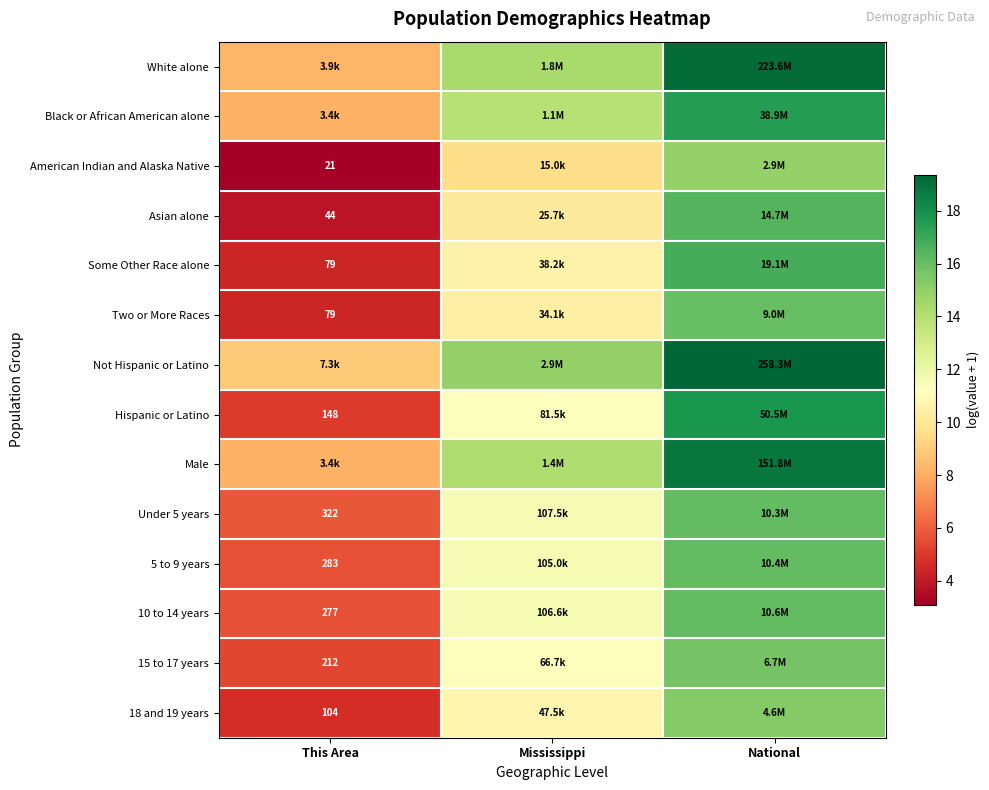

Rank the categories by 18 and 19 years value from lowest to highest.

This Area, Mississippi, National